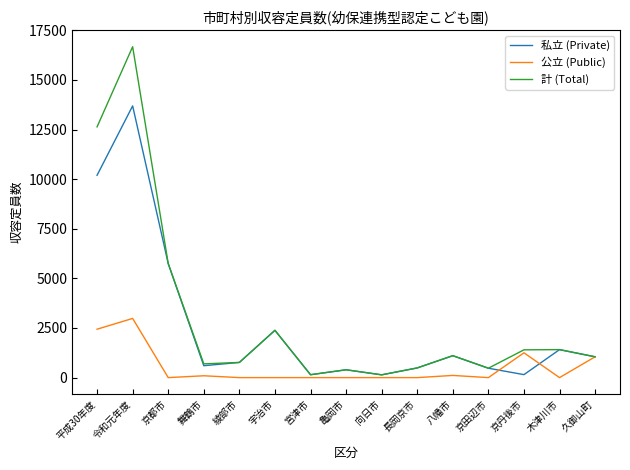

What is the total value across all series at 亀岡市?

790